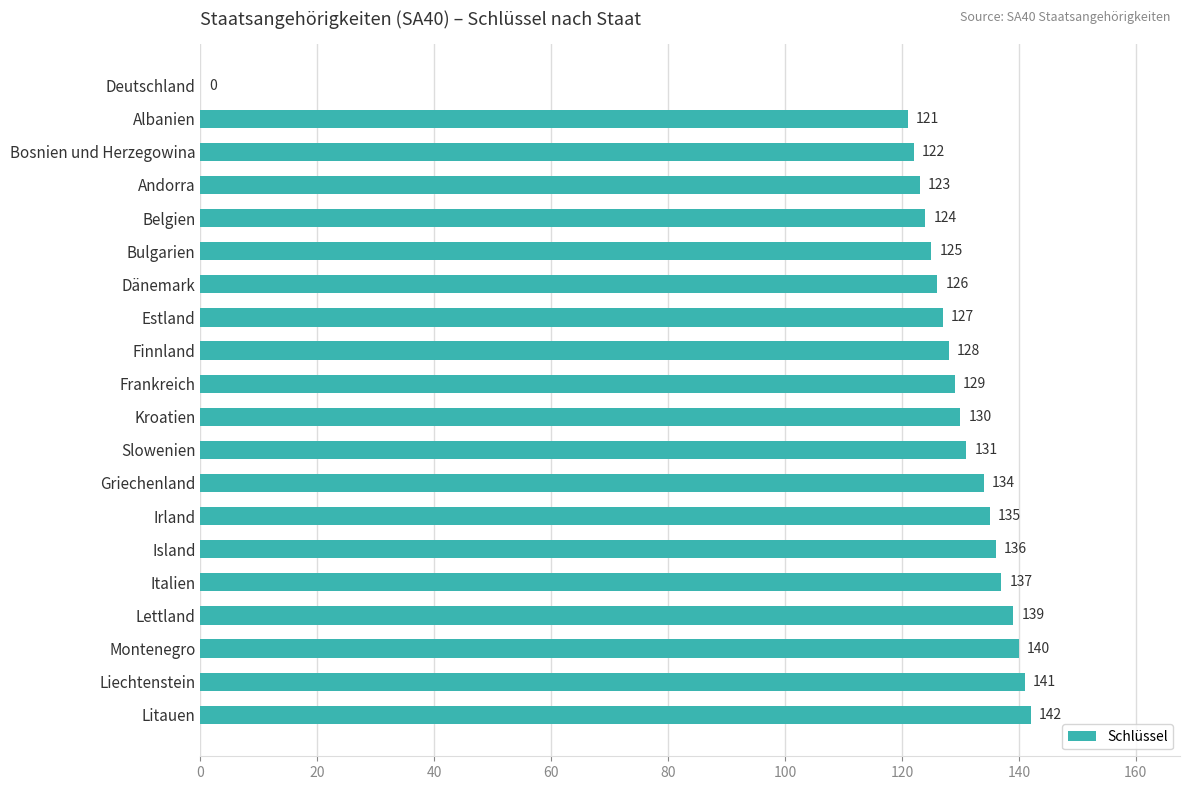

Is it true that the value at Litauen is 86?

False